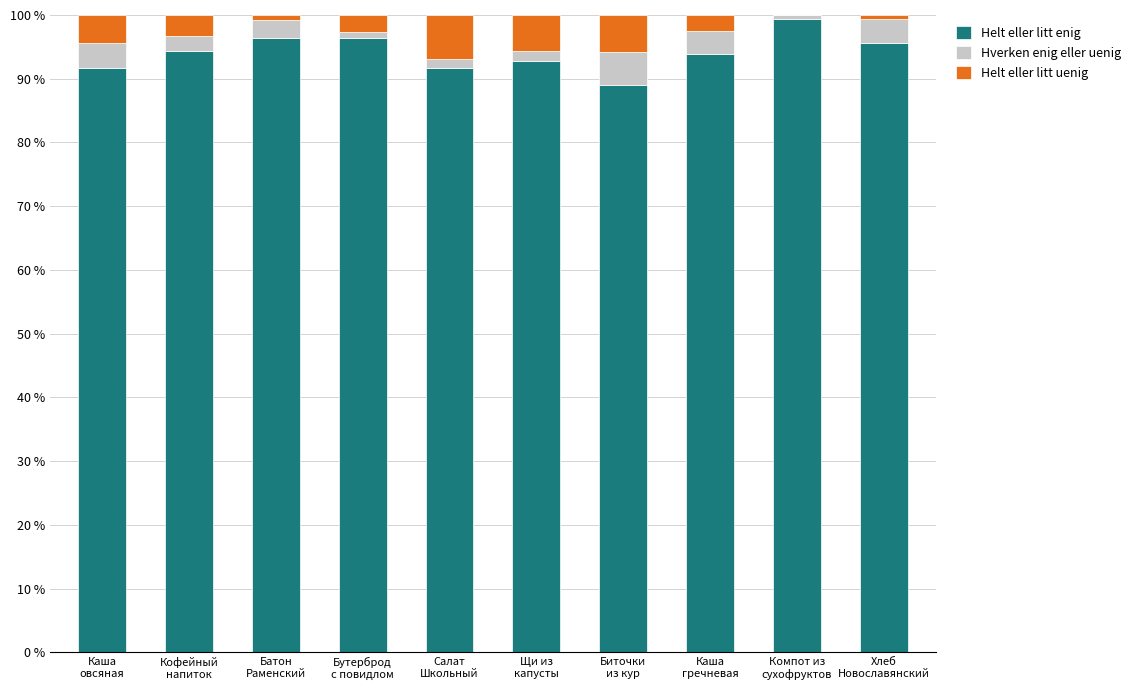

What is the highest value of the Helt eller litt enig series?

99.4